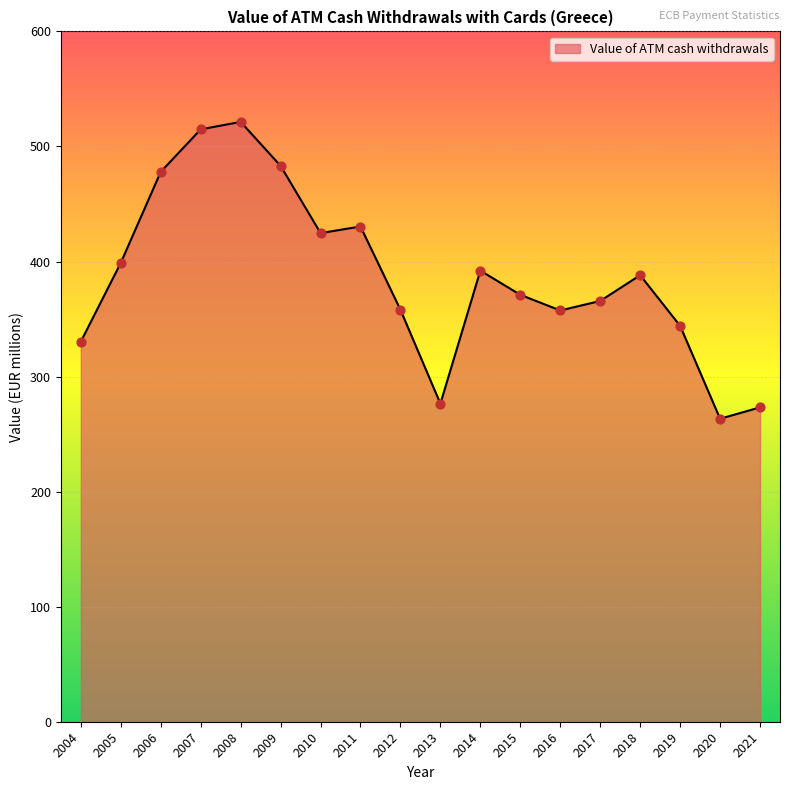

Which has a higher value, 2006 or 2018?

2006